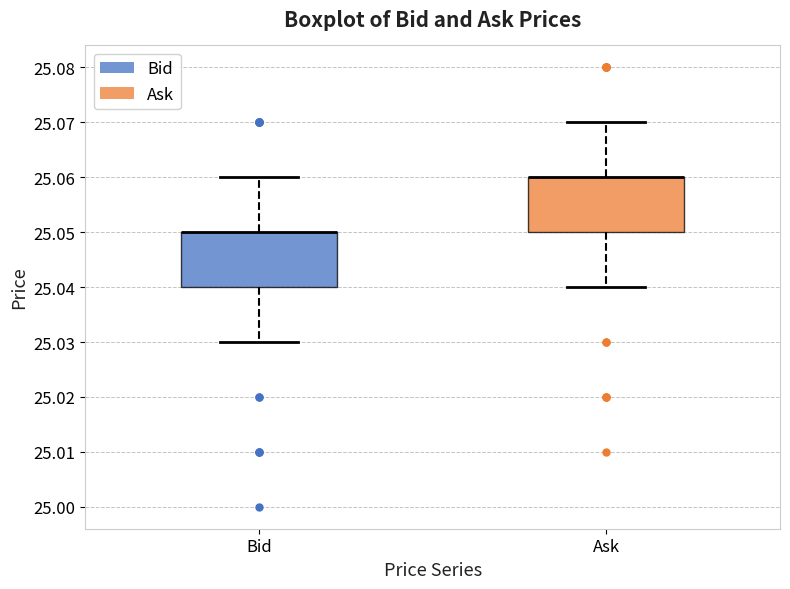

Reading left to right, read every box against the y-axis: the position of its median line, the range the box covers, and the ends of its whiskers. The values are not printed on the chart, so give them approximately, as read against the axis.

Bid: median 25.05 (drawn on the box's upper edge), box 25.04 to 25.05, whiskers 25.03 to 25.06
Ask: median 25.06 (drawn on the box's upper edge), box 25.05 to 25.06, whiskers 25.04 to 25.07